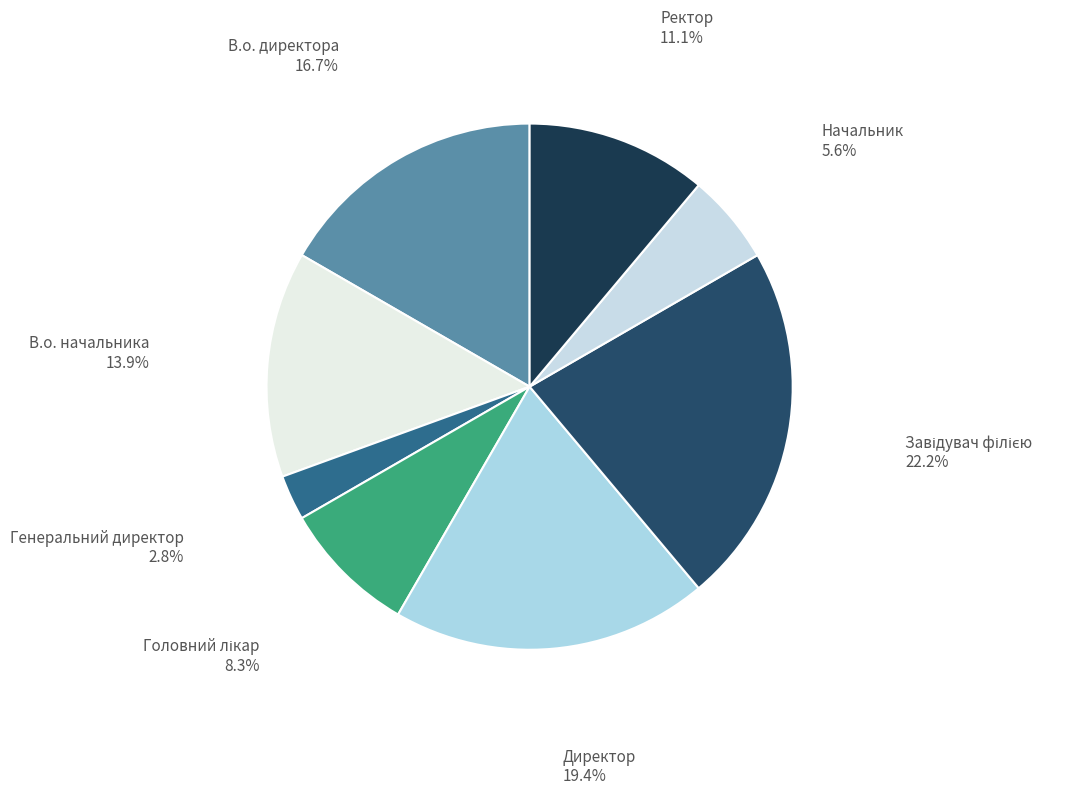

Is it true that Директор is 12% of the pie?

False